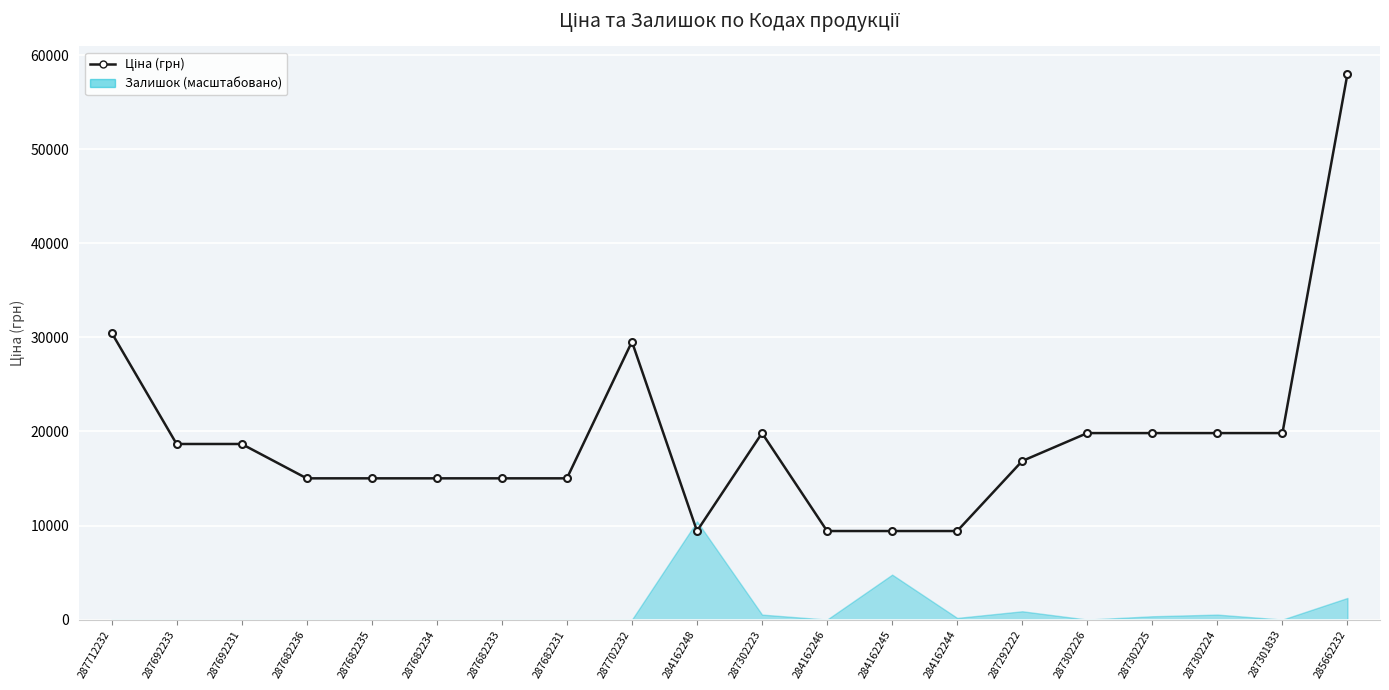

At which label is the value closest to 33726?

287712232